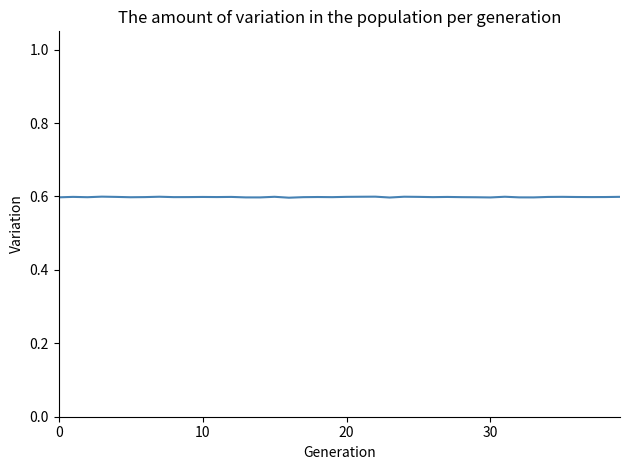

What is the smallest value displayed?

0.6